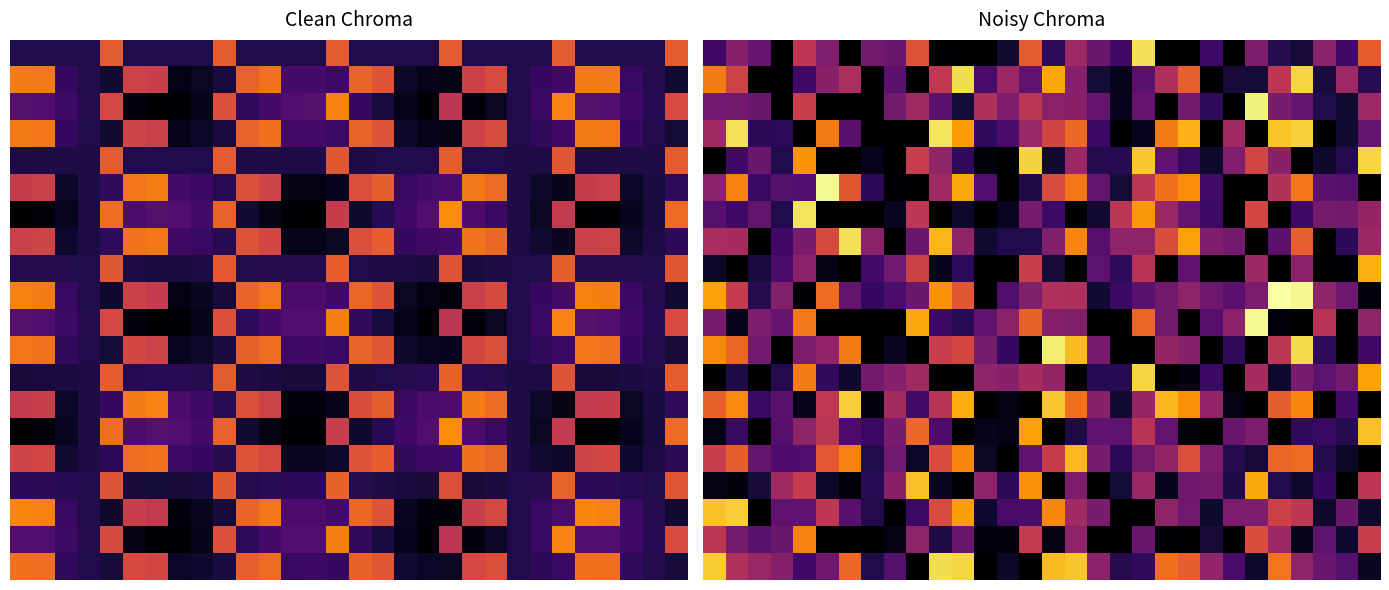

At which category does the chart reach its peak across all series?

25